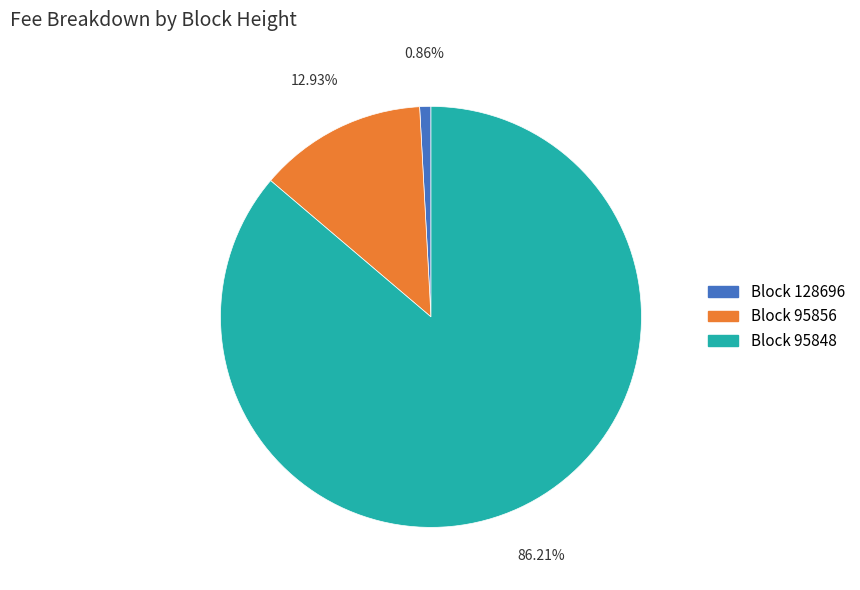

Does any single category account for the majority?

Yes